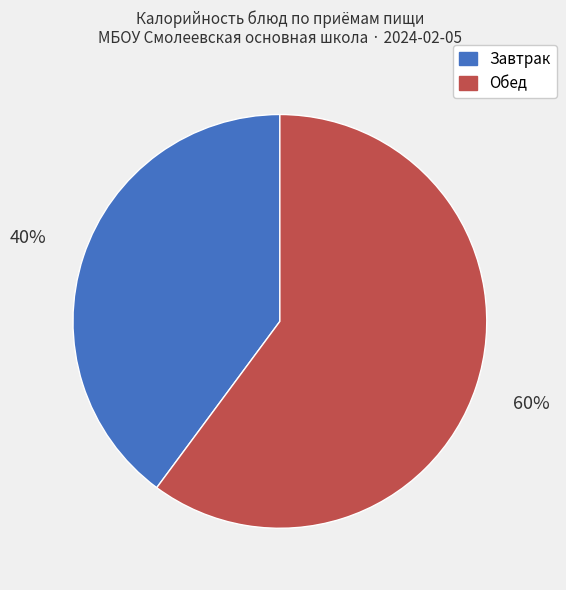

Is it true that Завтрак is 28% of the pie?

False